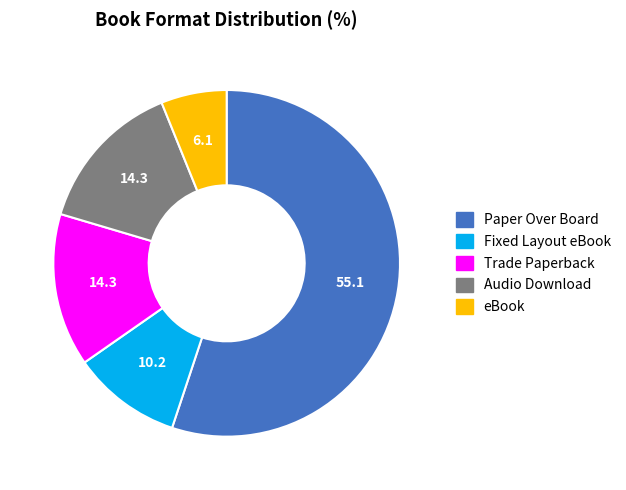

Count the number of slices in the pie.

5